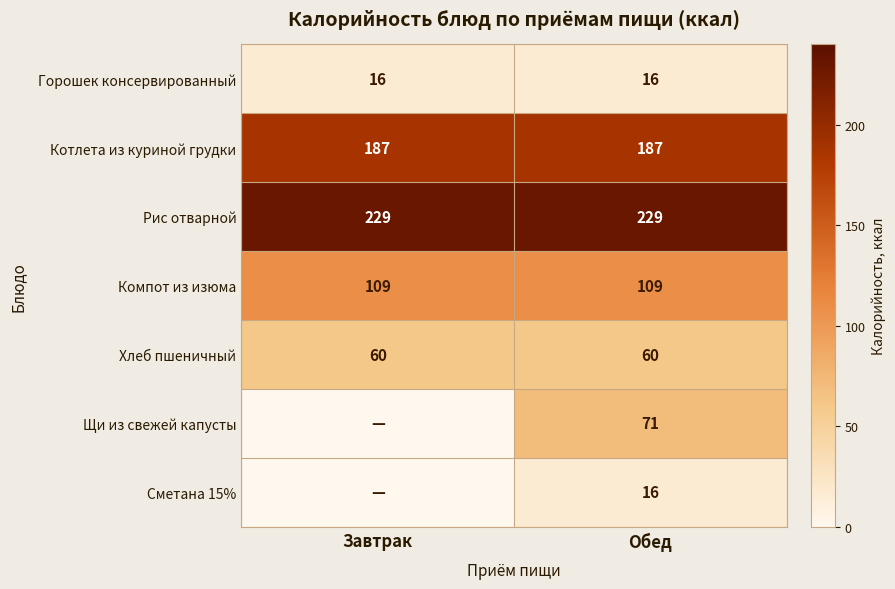

Is the value of Котлета из куриной грудки at Обед greater than the value of Горошек консервированный at Завтрак?

Yes